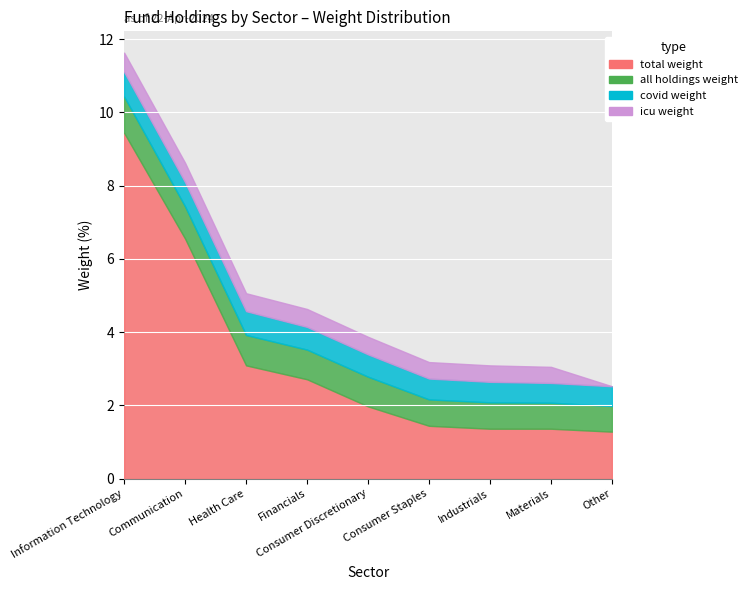

Rank the series at Consumer Staples from highest to lowest value.

total weight, all holdings weight, covid weight, icu weight